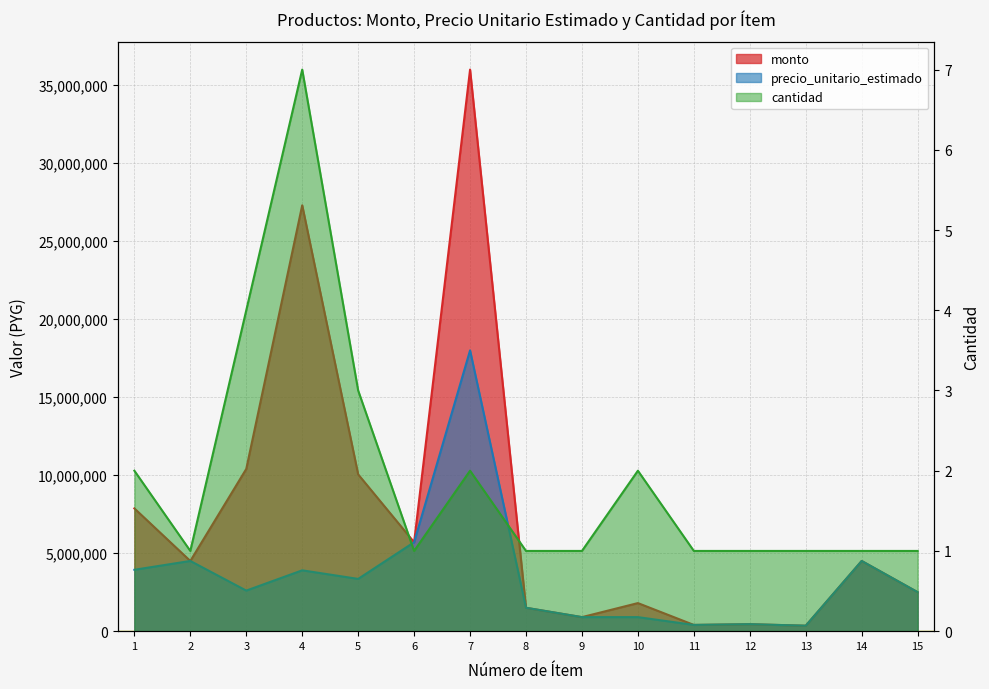

How many interior local valleys does the monto series have?

5